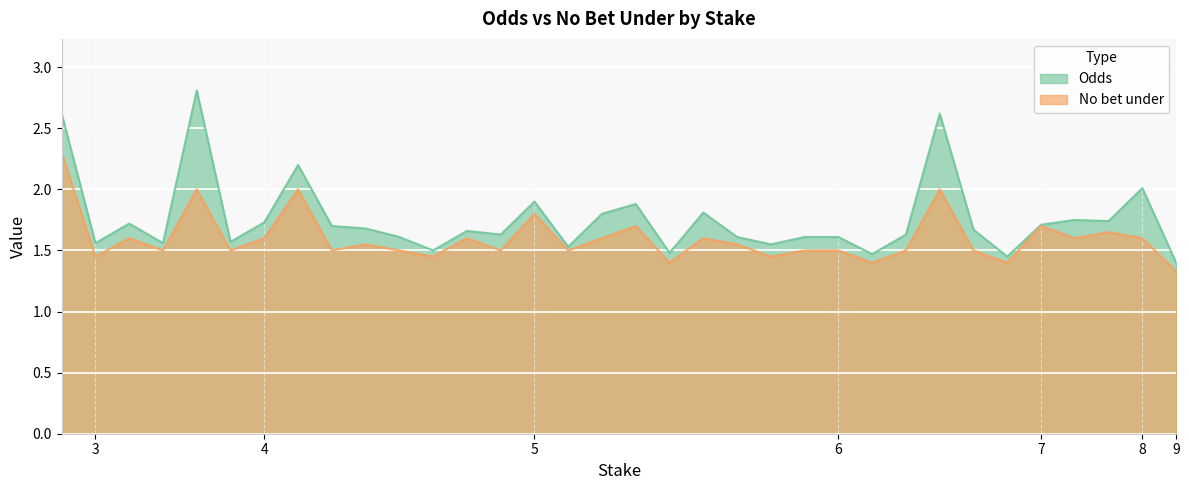

The Odds series shows 2.4 at 7. True or false?

False